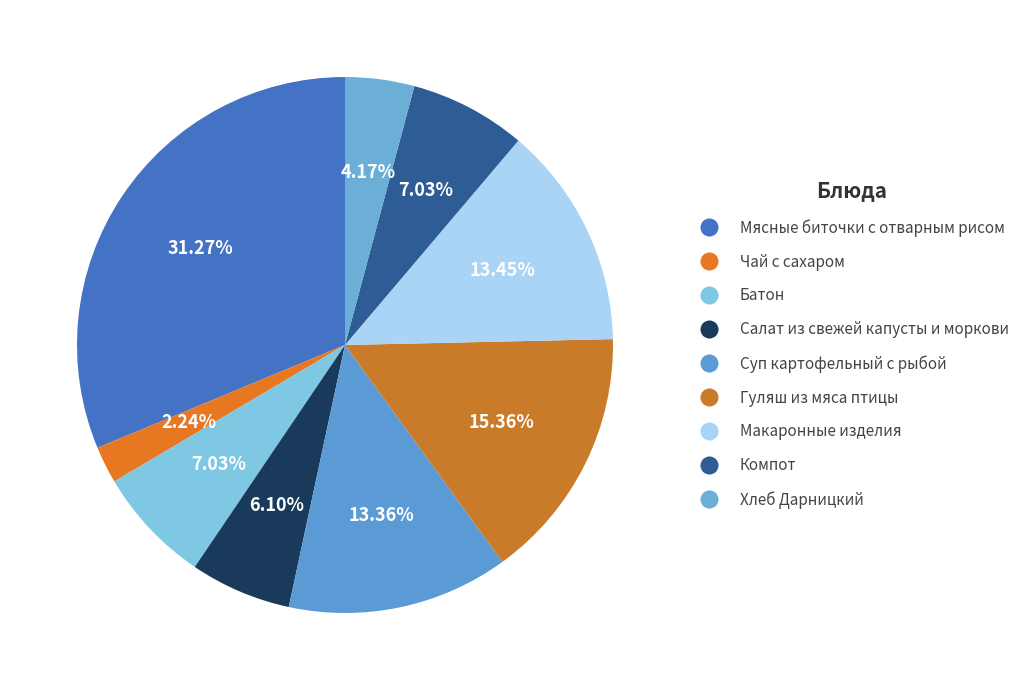

What percentage do Макаронные изделия and Компот together represent?

20.5%